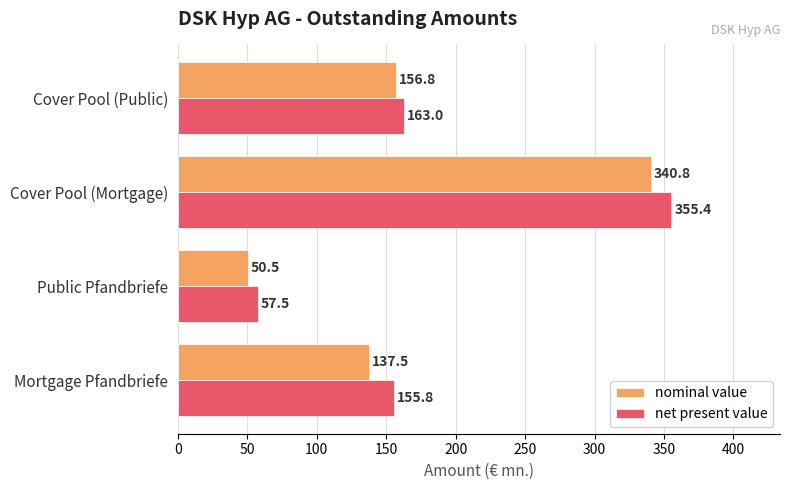

Rank the series by their average value, from lowest to highest.

nominal value, net present value